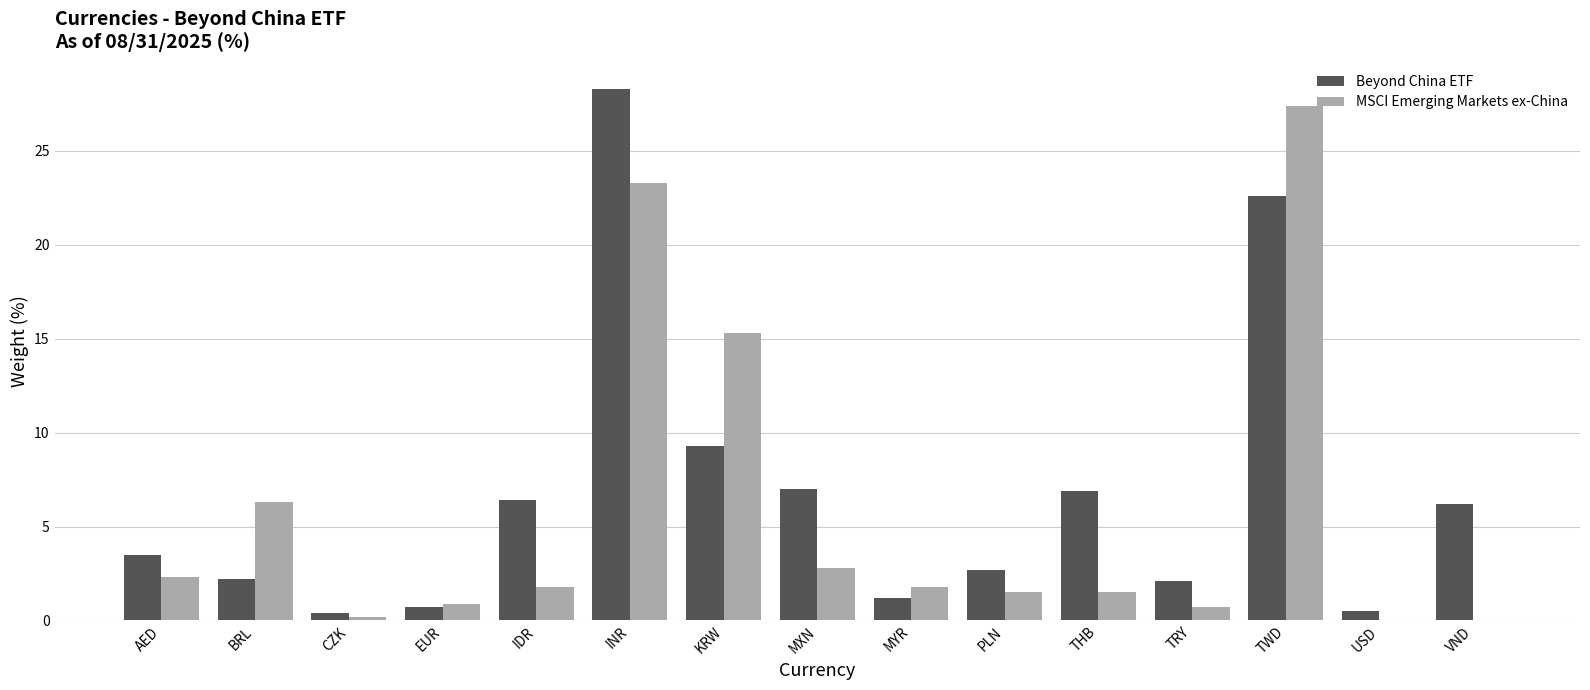

What is the total value across all series at INR?

51.6